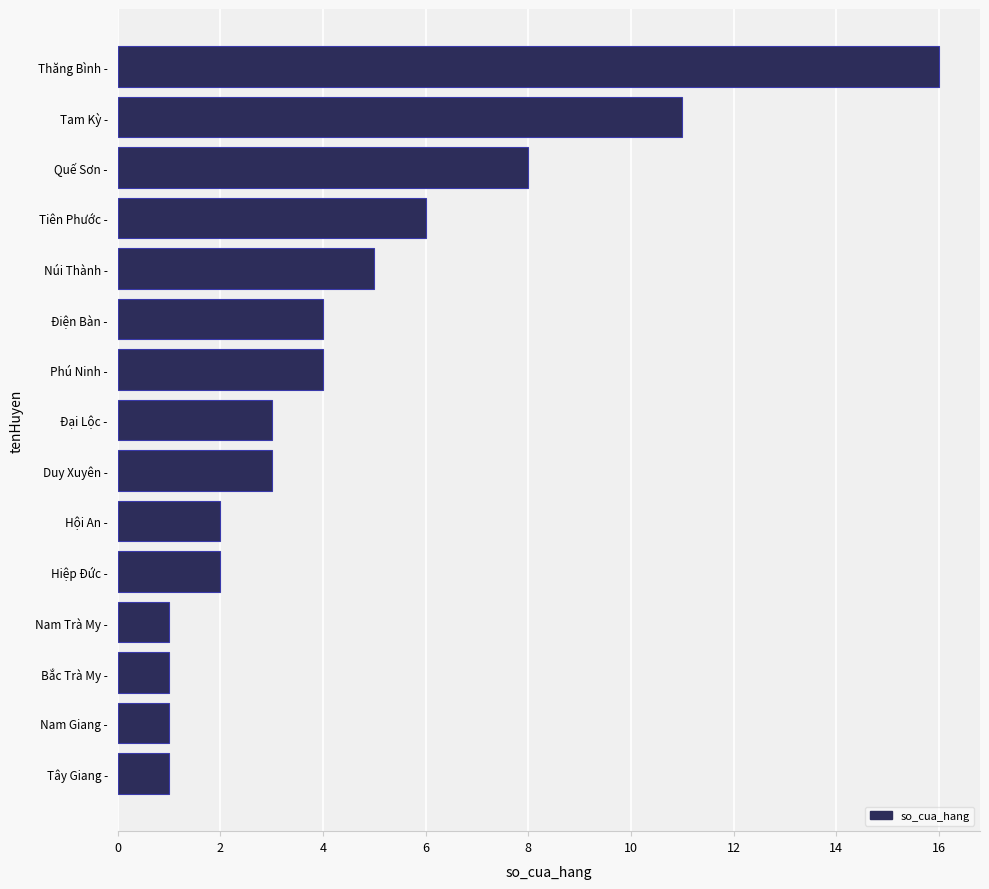

The chart shows a value of 11 at Tam Kỳ -. True or false?

True